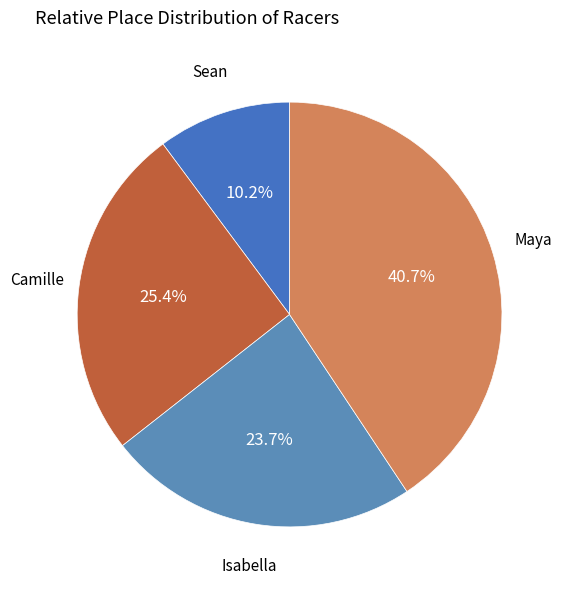

To the nearest percent, what is the combined percentage of Isabella and Maya?

64%